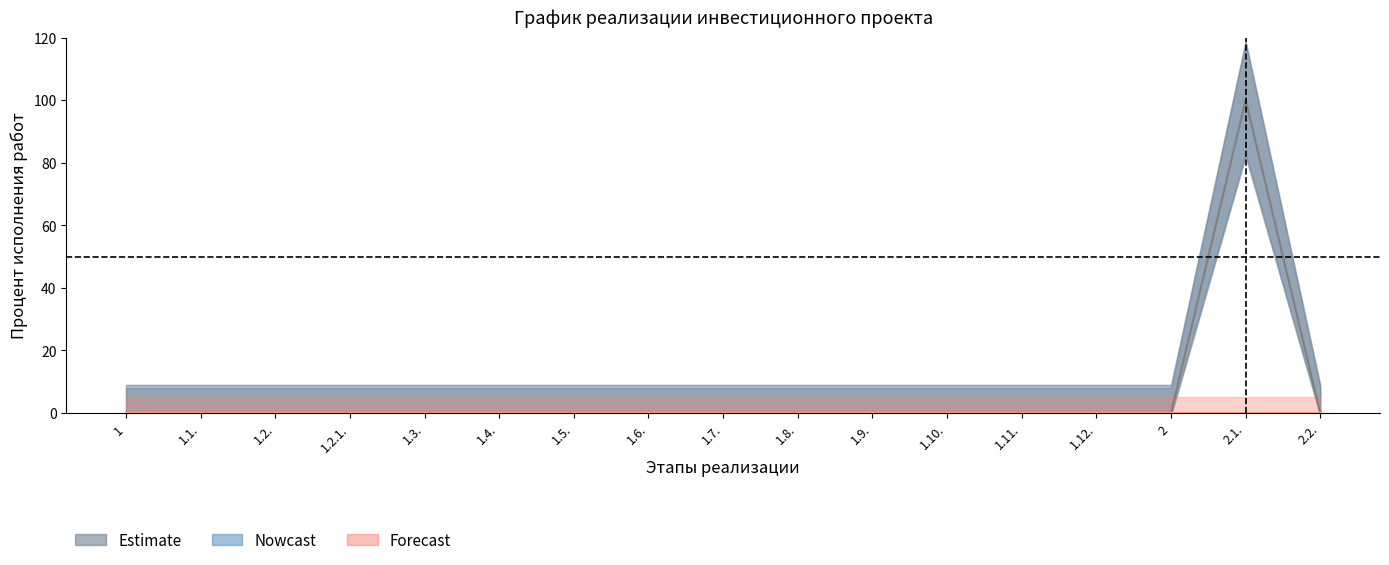

Reading right to left, list all the values displayed in this chart.

2.2.=0	2.1.=100	2=0	1.12.=0	1.11.=0	1.10.=0	1.9.=0	1.8.=0	1.7.=0	1.6.=0	1.5.=0	1.4.=0	1.3.=0	1.2.1.=0	1.2.=0	1.1.=0	1=0